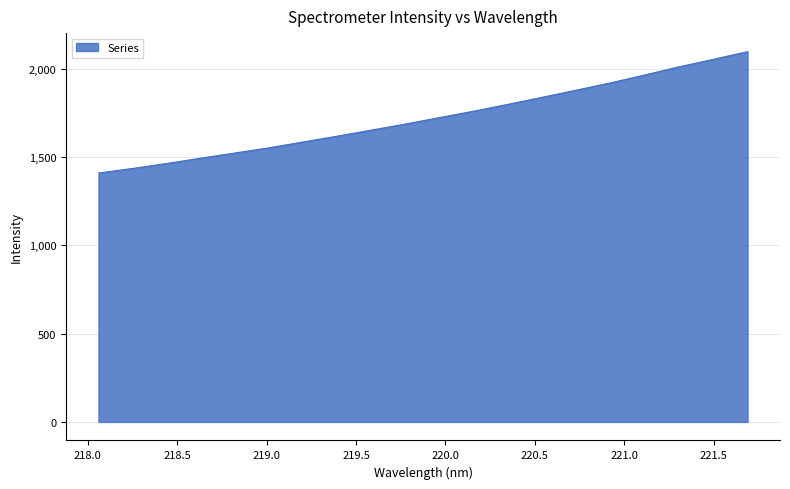

Reading right to left, extract all data points from this chart.

2097.6	2053.9	2011.9	1966.0	1921.2	1880.0	1839.5	1799.8	1761.0	1724.8	1688.1	1653.6	1619.4	1586.3	1553.2	1523.6	1494.3	1464.2	1435.8	1409.9